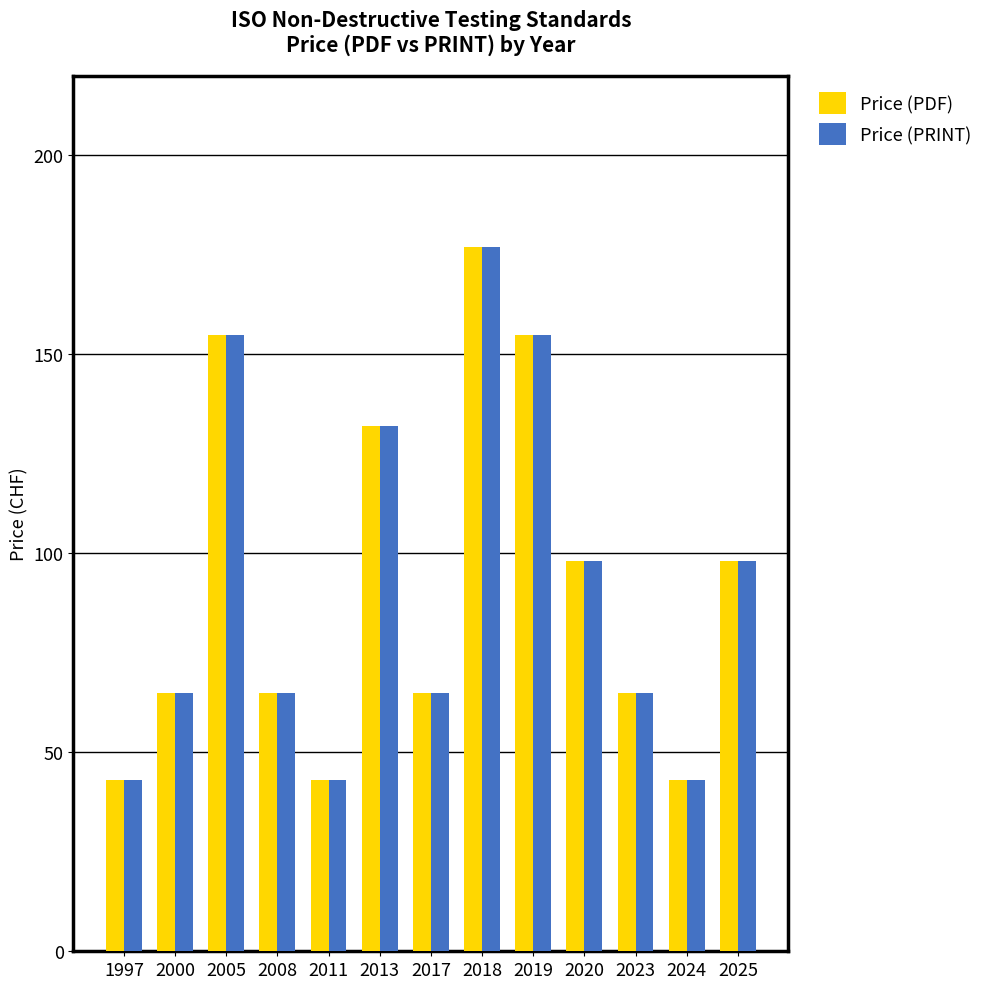

What is the total value across all series at 2019?

310